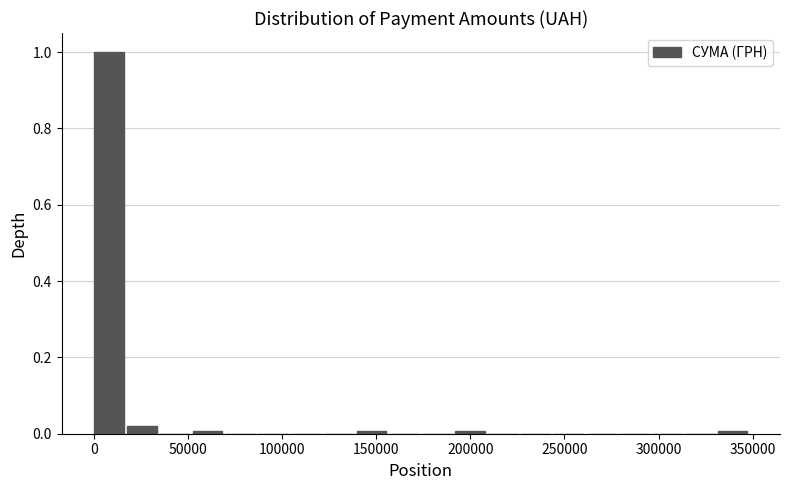

Around what value on the x-axis is the tallest bar? Give the approximate position of its centre, as read against the axis.

10000